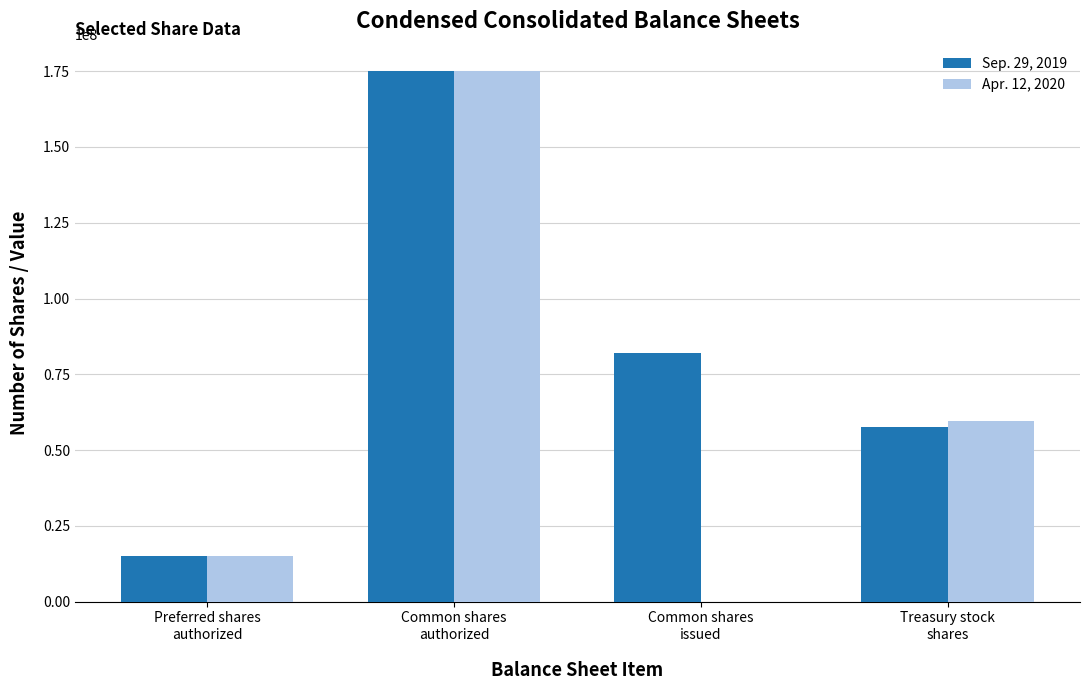

Does the chart contain stacked bars?

No